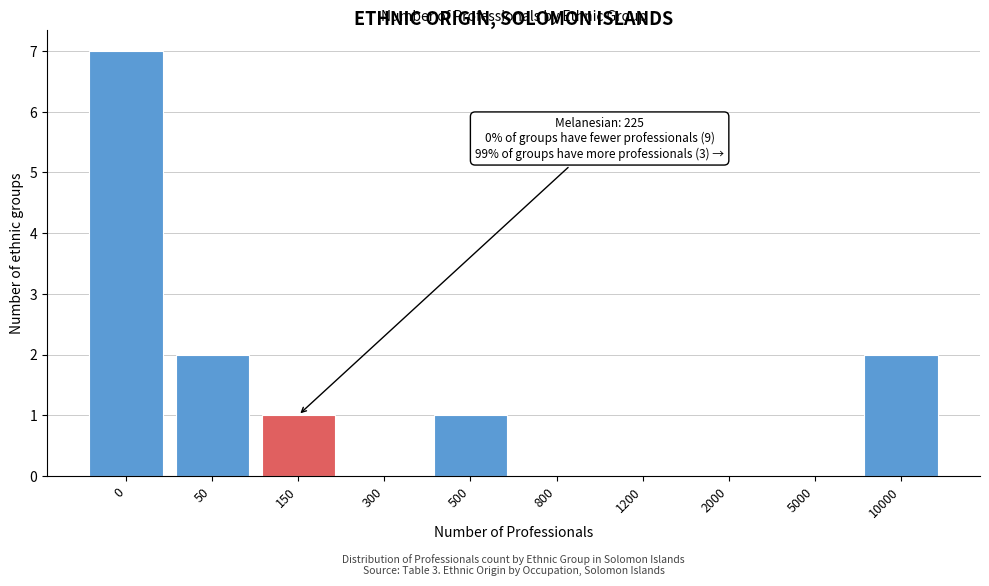

Reading left to right, list all the values displayed in this chart.

0=7	50=2	150=1	300=0	500=1	800=0	1200=0	2000=0	5000=0	10000=2